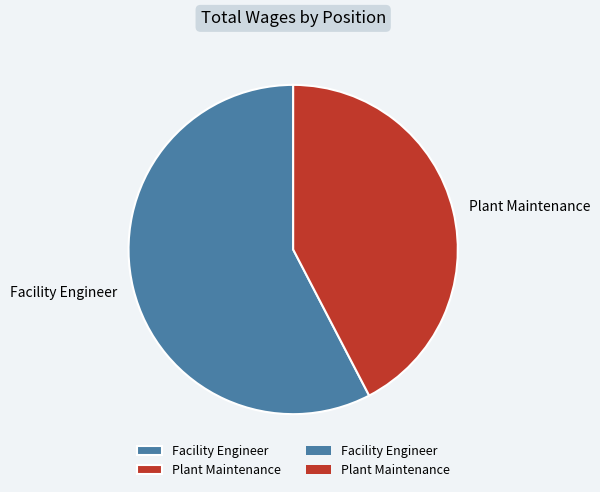

Approximately how many times larger is the value at Plant Maintenance compared to Facility Engineer?

0.7